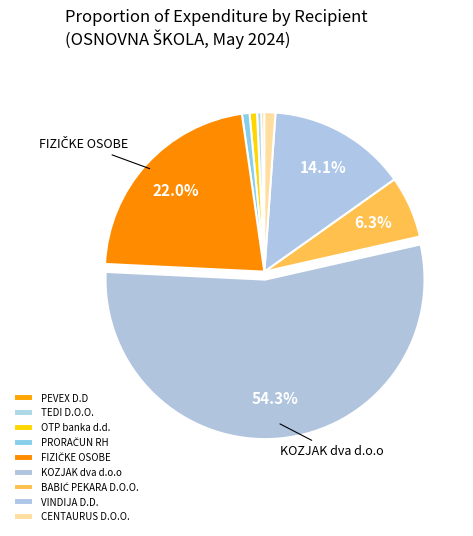

What percentage do TEDI D.O.O. and OTP banka d.d. together represent?

1.2%